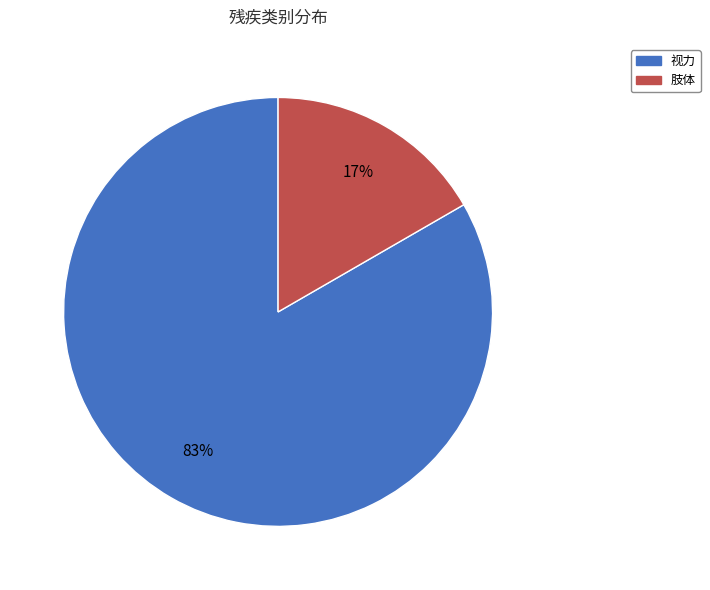

To the nearest percent, what percentage of the pie is 视力?

83%